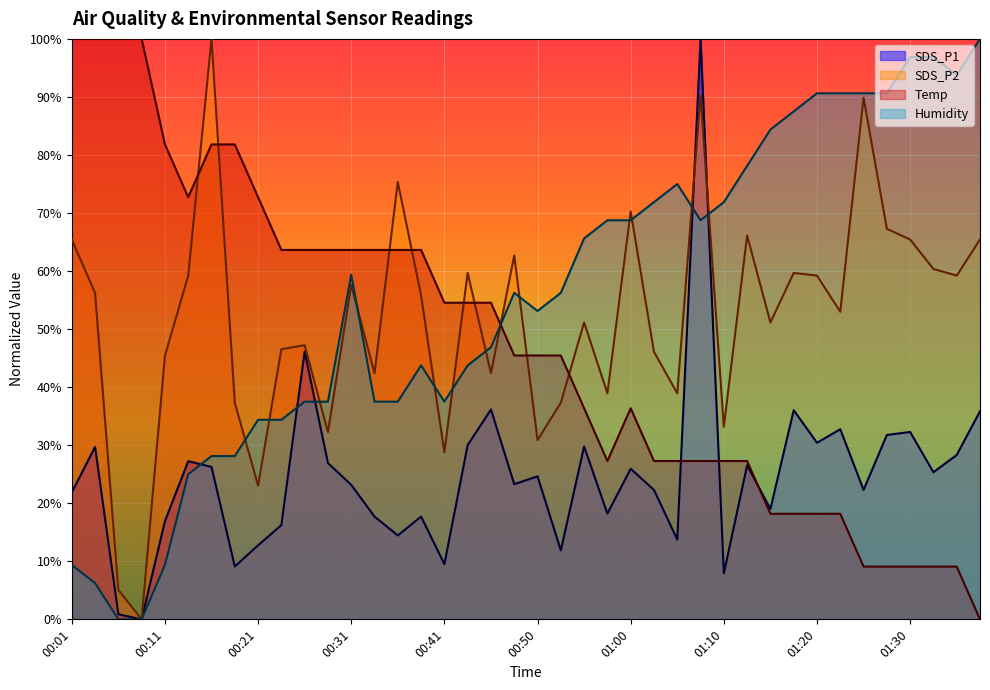

List the labels in order of Temp value, smallest first.

01:37, 01:25, 01:28, 01:30, 01:33, 01:35, 01:15, 01:18, 01:20, 01:23, 00:58, 01:03, 01:05, 01:07, 01:10, 01:13, 00:55, 01:00, 00:48, 00:50, 00:53, 00:41, 00:43, 00:45, 00:23, 00:26, 00:28, 00:31, 00:33, 00:36, 00:38, 00:14, 00:21, 00:11, 00:16, 00:19, 00:01, 00:04, 00:06, 00:09